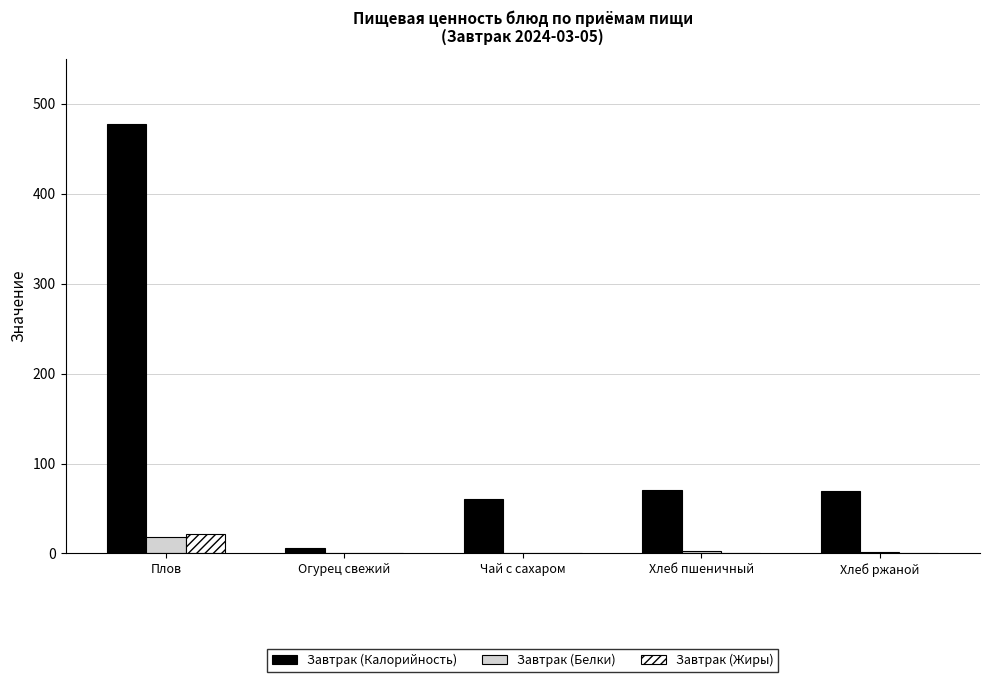

Are the bars horizontal?

No